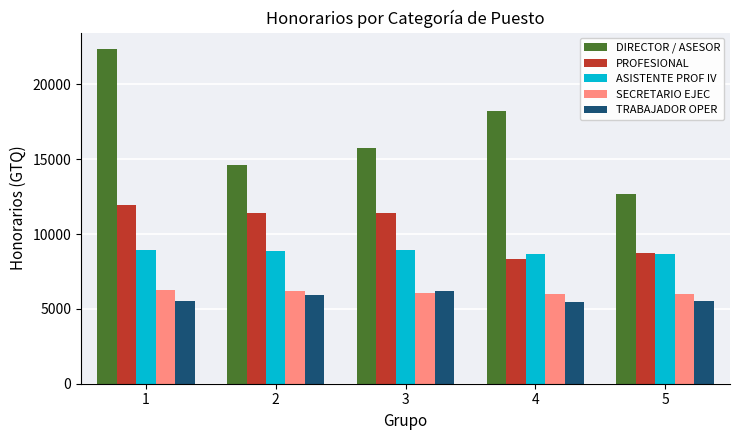

What is the value of the TRABAJADOR OPER bar at the 3rd from the left?

6202.1